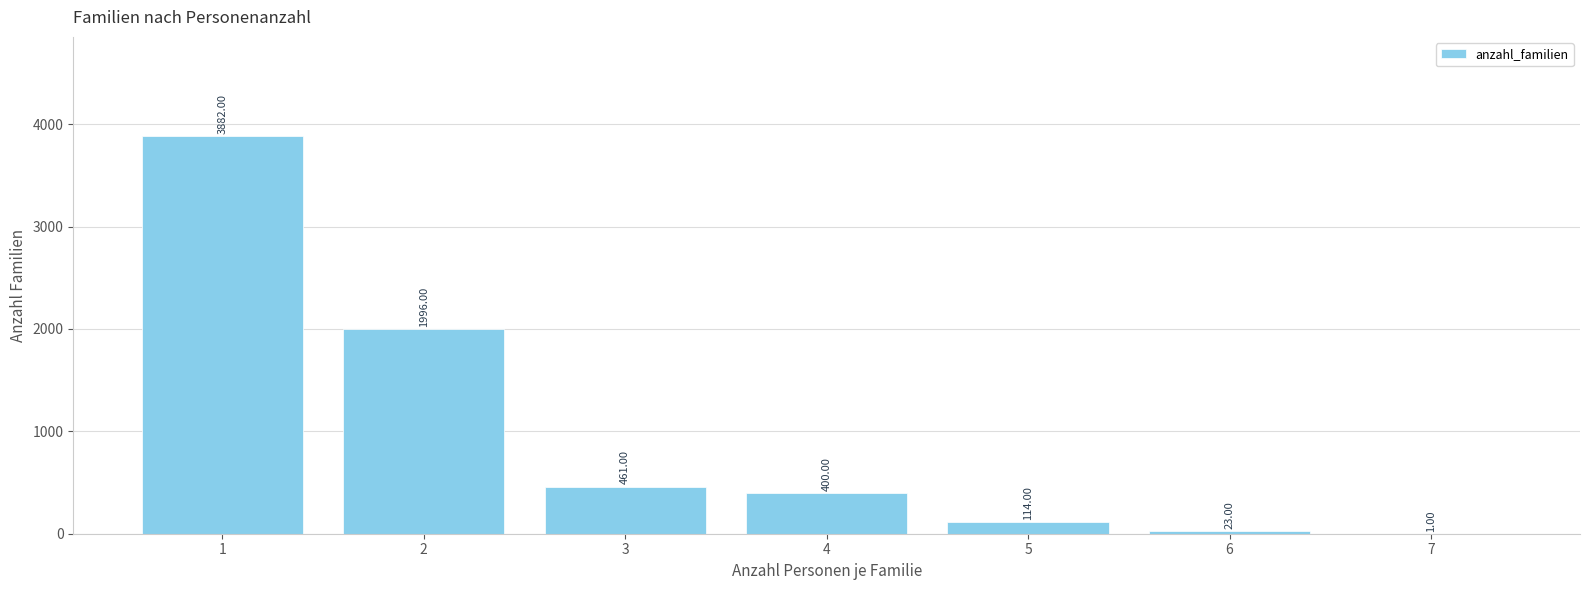

Where is the data nearest to the value 1941?

2